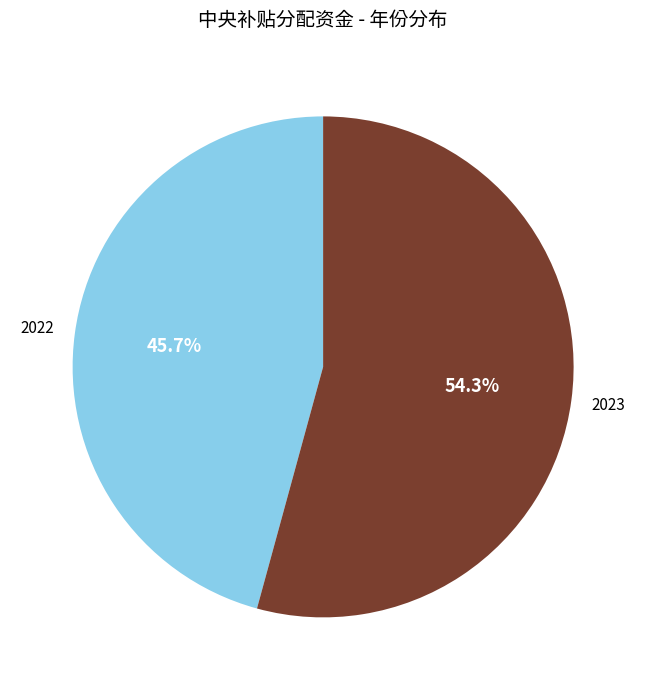

To the nearest percent, what percentage of the pie is 2023?

54%